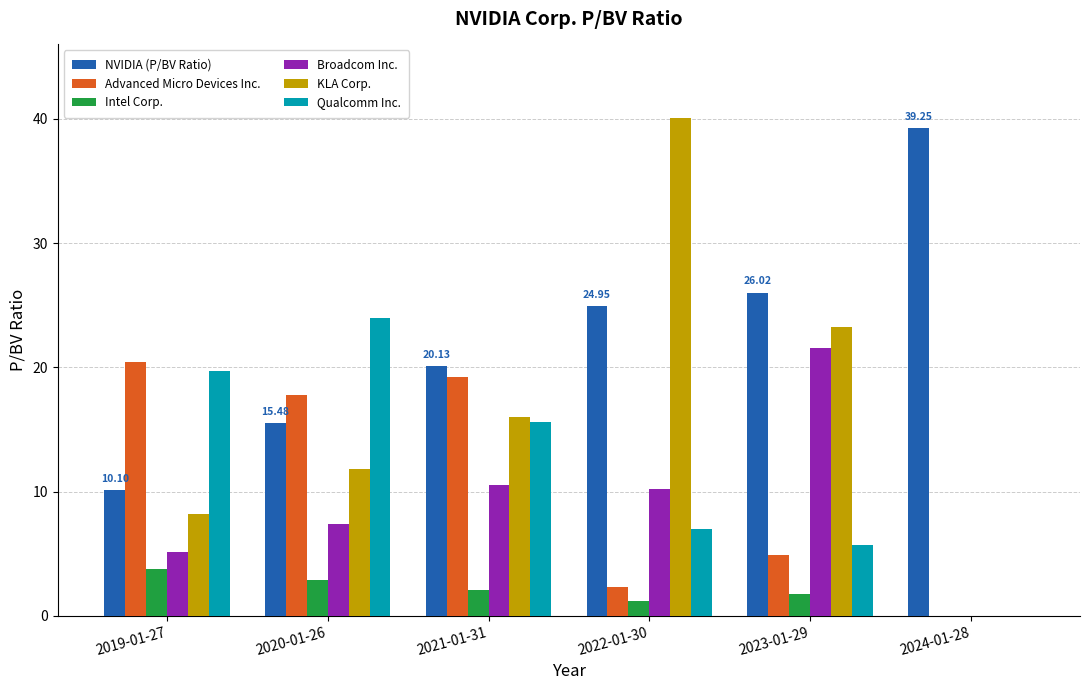

Is the value of NVIDIA (P/BV Ratio) at 2020-01-26 greater than the value of KLA Corp. at 2023-01-29?

No